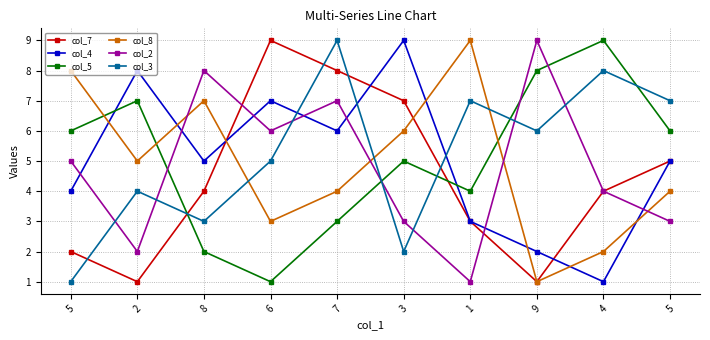

How many series are shown in this chart?

6